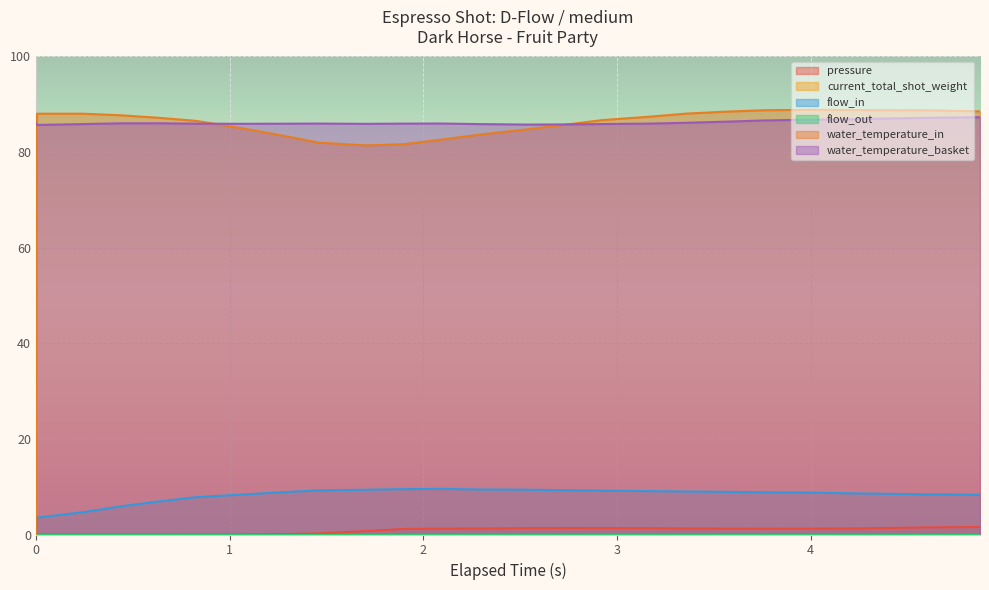

Does the chart display data point markers on the line(s)?

No